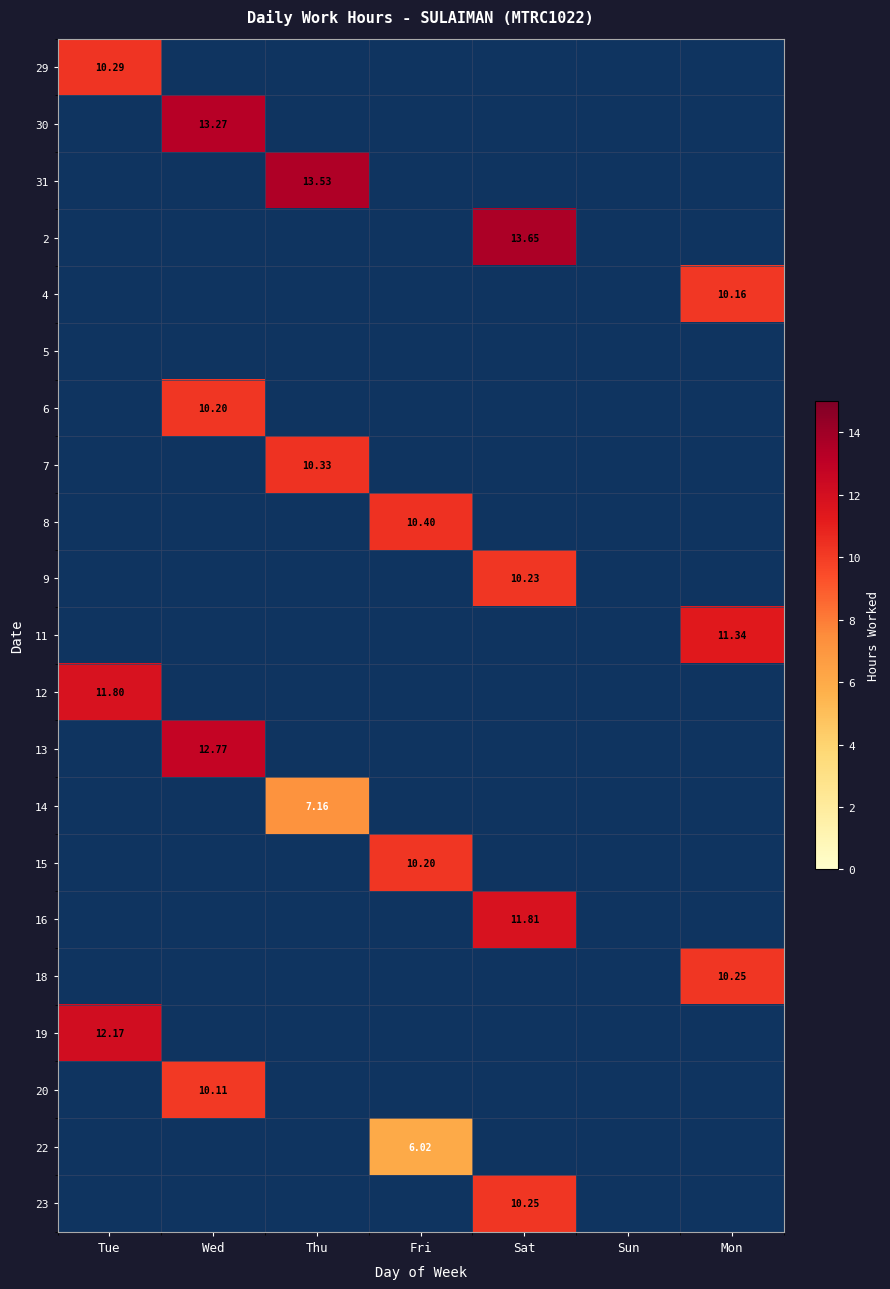

What is the spread (max minus min) of values at Tue?

1.9